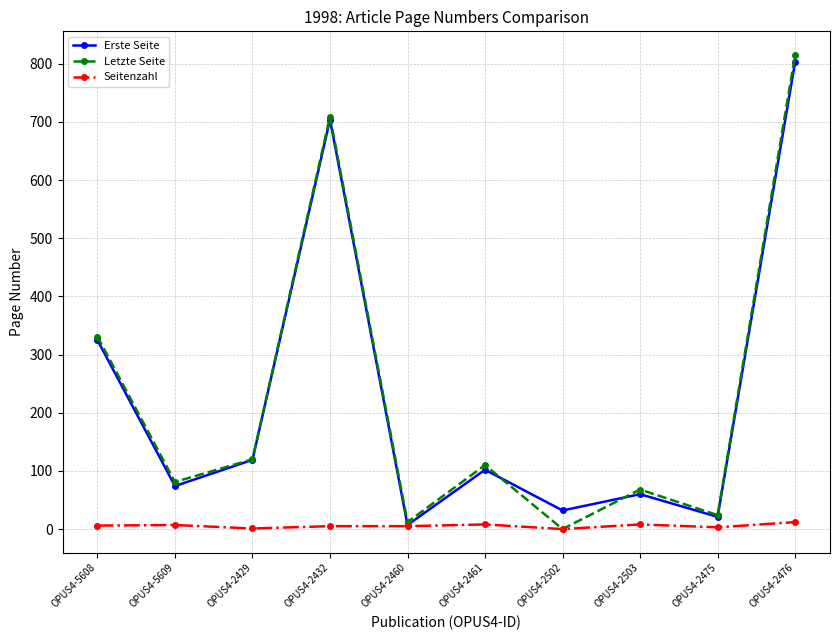

The Erste Seite series shows 21 at OPUS4-2475. True or false?

True